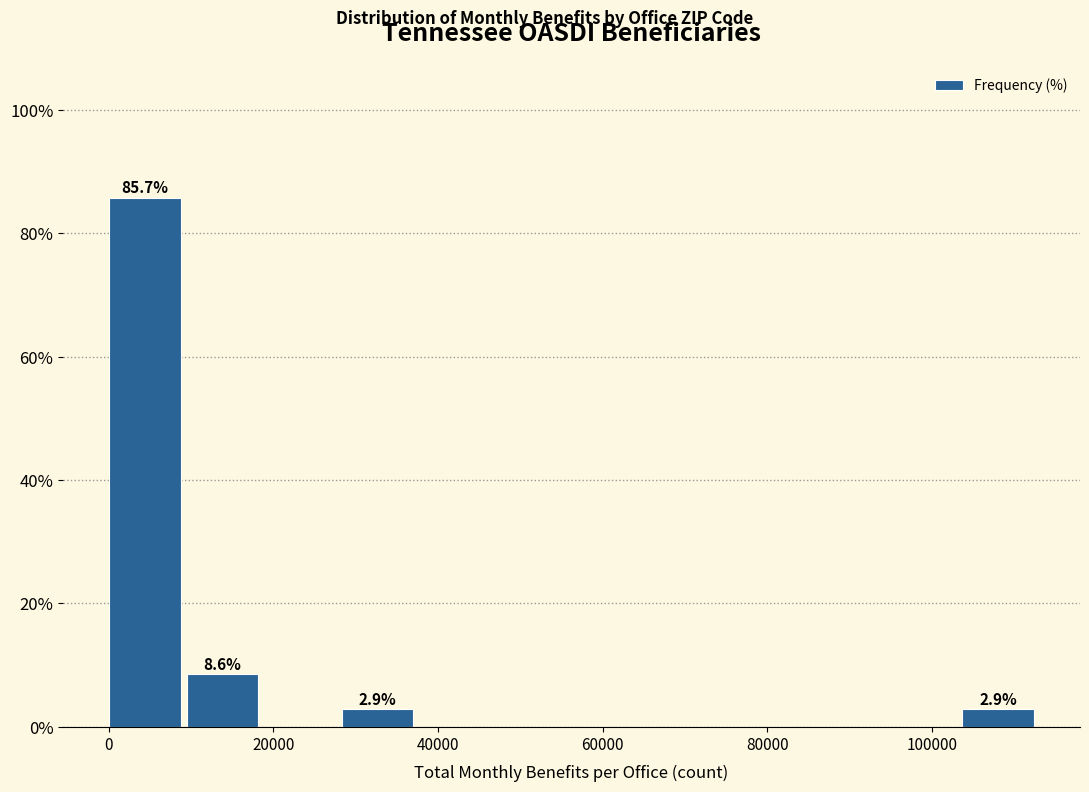

Over which range of the x-axis is the bar tallest?

0 to 10000